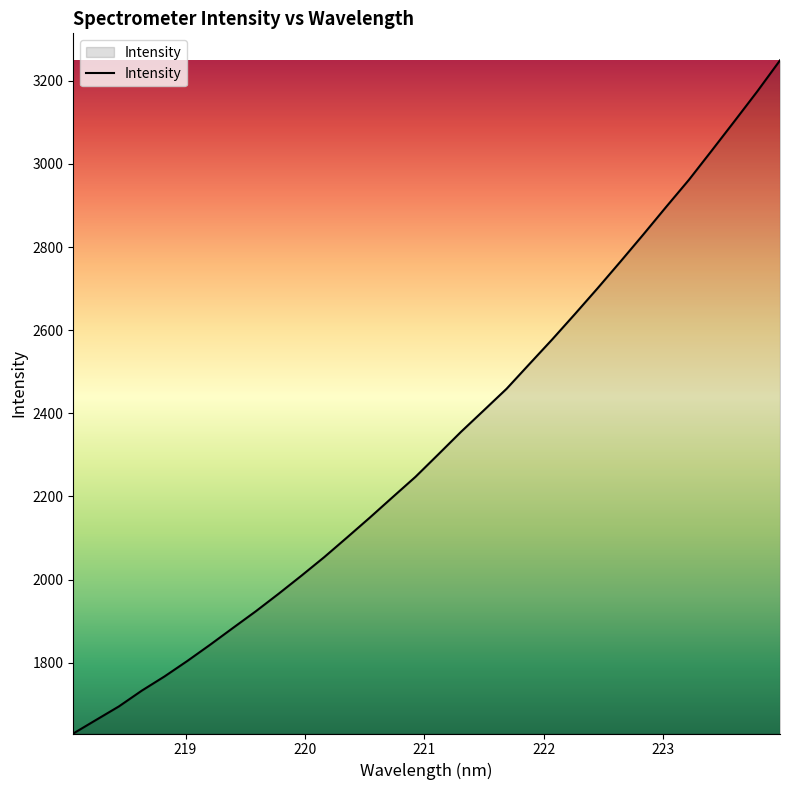

What is the difference between the maximum and minimum values?

1619.5